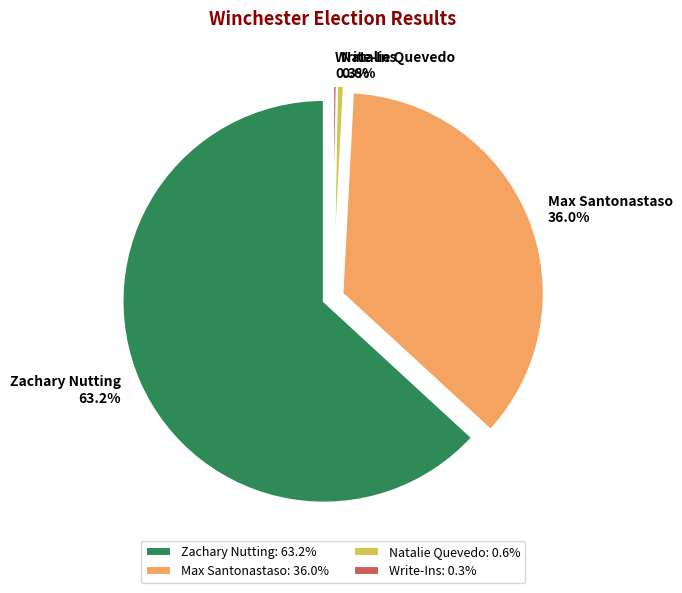

Is it true that Natalie Quevedo is 9% of the pie?

False